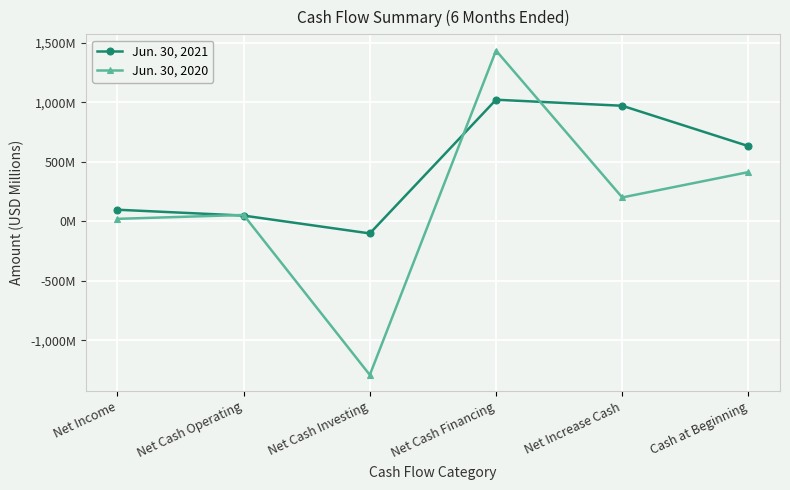

Which series has the largest total across all categories?

Jun. 30, 2021